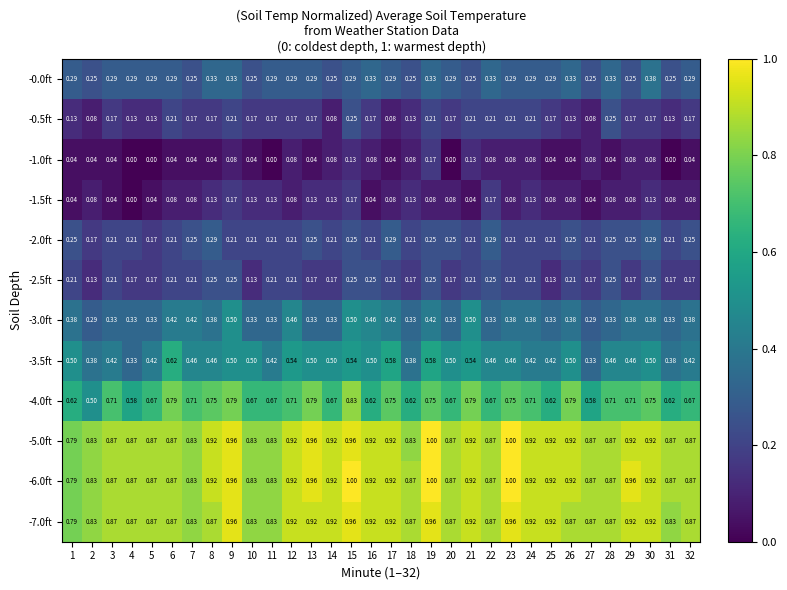

Reading left to right, list all the values displayed in this chart.

-0.0ft: 1=0.3	2=0.2	3=0.3	4=0.3	5=0.3	6=0.3	7=0.2	8=0.3	9=0.3	10=0.2	11=0.3	12=0.3	13=0.3	14=0.2	15=0.3	16=0.3	17=0.3	18=0.2	19=0.3	20=0.3	21=0.2	22=0.3	23=0.3	24=0.3	25=0.3	26=0.3	27=0.2	28=0.3	29=0.2	30=0.4	31=0.2	32=0.3
-0.5ft: 1=0.1	2=0.1	3=0.2	4=0.1	5=0.1	6=0.2	7=0.2	8=0.2	9=0.2	10=0.2	11=0.2	12=0.2	13=0.2	14=0.1	15=0.2	16=0.2	17=0.1	18=0.1	19=0.2	20=0.2	21=0.2	22=0.2	23=0.2	24=0.2	25=0.2	26=0.1	27=0.1	28=0.2	29=0.2	30=0.2	31=0.1	32=0.2
-1.0ft: 1=0.0	2=0.0	3=0.0	4=0.0	5=0.0	6=0.0	7=0.0	8=0.0	9=0.1	10=0.0	11=0.0	12=0.1	13=0.0	14=0.1	15=0.1	16=0.1	17=0.0	18=0.1	19=0.2	20=0.0	21=0.1	22=0.1	23=0.1	24=0.1	25=0.0	26=0.0	27=0.1	28=0.0	29=0.1	30=0.1	31=0.0	32=0.0
-1.5ft: 1=0.0	2=0.1	3=0.0	4=0.0	5=0.0	6=0.1	7=0.1	8=0.1	9=0.2	10=0.1	11=0.1	12=0.1	13=0.1	14=0.1	15=0.2	16=0.0	17=0.1	18=0.1	19=0.1	20=0.1	21=0.0	22=0.2	23=0.1	24=0.1	25=0.1	26=0.1	27=0.0	28=0.1	29=0.1	30=0.1	31=0.1	32=0.1
-2.0ft: 1=0.2	2=0.2	3=0.2	4=0.2	5=0.2	6=0.2	7=0.2	8=0.3	9=0.2	10=0.2	11=0.2	12=0.2	13=0.2	14=0.2	15=0.2	16=0.2	17=0.3	18=0.2	19=0.2	20=0.2	21=0.2	22=0.3	23=0.2	24=0.2	25=0.2	26=0.2	27=0.2	28=0.2	29=0.2	30=0.3	31=0.2	32=0.2
-2.5ft: 1=0.2	2=0.1	3=0.2	4=0.2	5=0.2	6=0.2	7=0.2	8=0.2	9=0.2	10=0.1	11=0.2	12=0.2	13=0.2	14=0.2	15=0.2	16=0.2	17=0.2	18=0.2	19=0.2	20=0.2	21=0.2	22=0.2	23=0.2	24=0.2	25=0.1	26=0.2	27=0.2	28=0.2	29=0.2	30=0.2	31=0.2	32=0.2
-3.0ft: 1=0.4	2=0.3	3=0.3	4=0.3	5=0.3	6=0.4	7=0.4	8=0.4	9=0.5	10=0.3	11=0.3	12=0.5	13=0.3	14=0.3	15=0.5	16=0.5	17=0.4	18=0.3	19=0.4	20=0.3	21=0.5	22=0.3	23=0.4	24=0.4	25=0.3	26=0.4	27=0.3	28=0.3	29=0.4	30=0.4	31=0.3	32=0.4
-3.5ft: 1=0.5	2=0.4	3=0.4	4=0.3	5=0.4	6=0.6	7=0.5	8=0.5	9=0.5	10=0.5	11=0.4	12=0.5	13=0.5	14=0.5	15=0.5	16=0.5	17=0.6	18=0.4	19=0.6	20=0.5	21=0.5	22=0.5	23=0.5	24=0.4	25=0.4	26=0.5	27=0.3	28=0.5	29=0.5	30=0.5	31=0.4	32=0.4
-4.0ft: 1=0.6	2=0.5	3=0.7	4=0.6	5=0.7	6=0.8	7=0.7	8=0.8	9=0.8	10=0.7	11=0.7	12=0.7	13=0.8	14=0.7	15=0.8	16=0.6	17=0.8	18=0.6	19=0.8	20=0.7	21=0.8	22=0.7	23=0.8	24=0.7	25=0.6	26=0.8	27=0.6	28=0.7	29=0.7	30=0.8	31=0.6	32=0.7
-5.0ft: 1=0.8	2=0.8	3=0.9	4=0.9	5=0.9	6=0.9	7=0.8	8=0.9	9=1.0	10=0.8	11=0.8	12=0.9	13=1.0	14=0.9	15=1.0	16=0.9	17=0.9	18=0.8	19=1.0	20=0.9	21=0.9	22=0.9	23=1.0	24=0.9	25=0.9	26=0.9	27=0.9	28=0.9	29=0.9	30=0.9	31=0.9	32=0.9
-6.0ft: 1=0.8	2=0.8	3=0.9	4=0.9	5=0.9	6=0.9	7=0.8	8=0.9	9=1.0	10=0.8	11=0.8	12=0.9	13=1.0	14=0.9	15=1.0	16=0.9	17=0.9	18=0.9	19=1.0	20=0.9	21=0.9	22=0.9	23=1.0	24=0.9	25=0.9	26=0.9	27=0.9	28=0.9	29=1.0	30=0.9	31=0.9	32=0.9
-7.0ft: 1=0.8	2=0.8	3=0.9	4=0.9	5=0.9	6=0.9	7=0.8	8=0.9	9=1.0	10=0.8	11=0.8	12=0.9	13=0.9	14=0.9	15=1.0	16=0.9	17=0.9	18=0.9	19=1.0	20=0.9	21=0.9	22=0.9	23=1.0	24=0.9	25=0.9	26=0.9	27=0.9	28=0.9	29=0.9	30=0.9	31=0.8	32=0.9